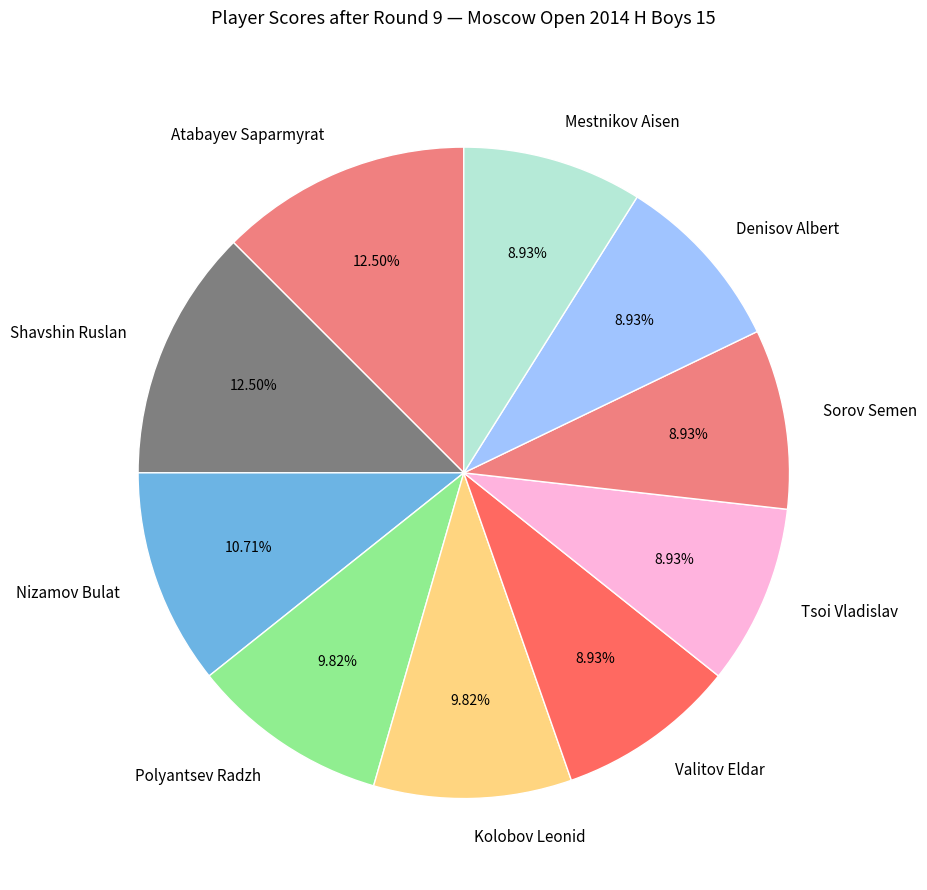

Is Mestnikov Aisen the majority of the pie?

No